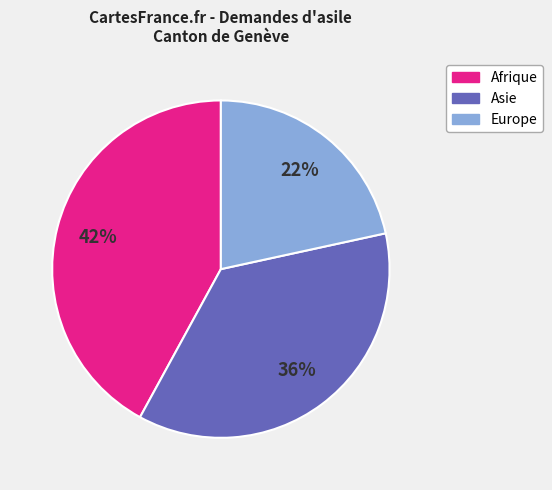

Does any single category account for the majority?

No